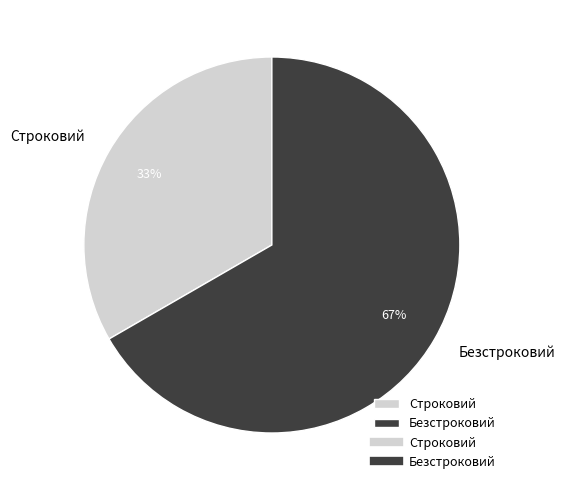

The Строковий slice represents 44% of the pie. True or false?

False